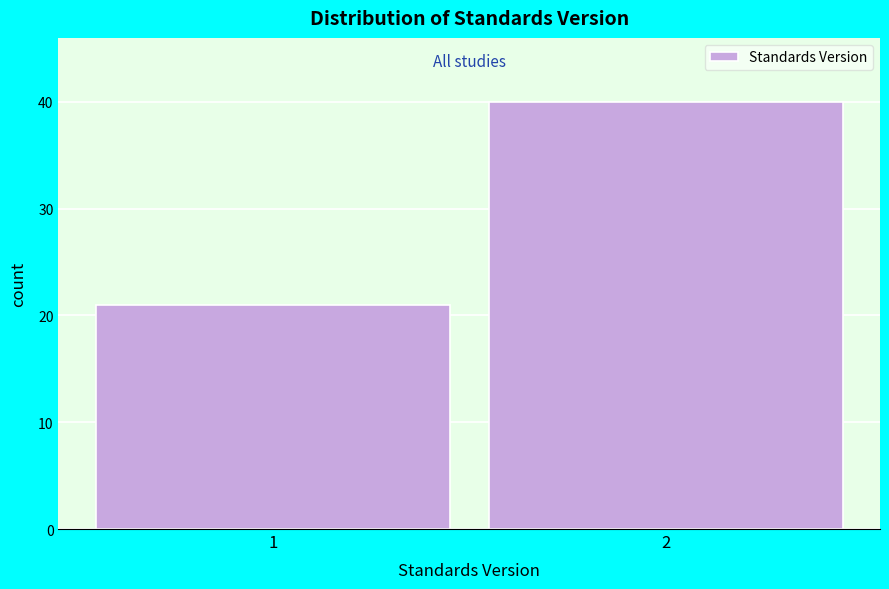

Reading right to left, list all the values displayed in this chart.

2=40	1=21